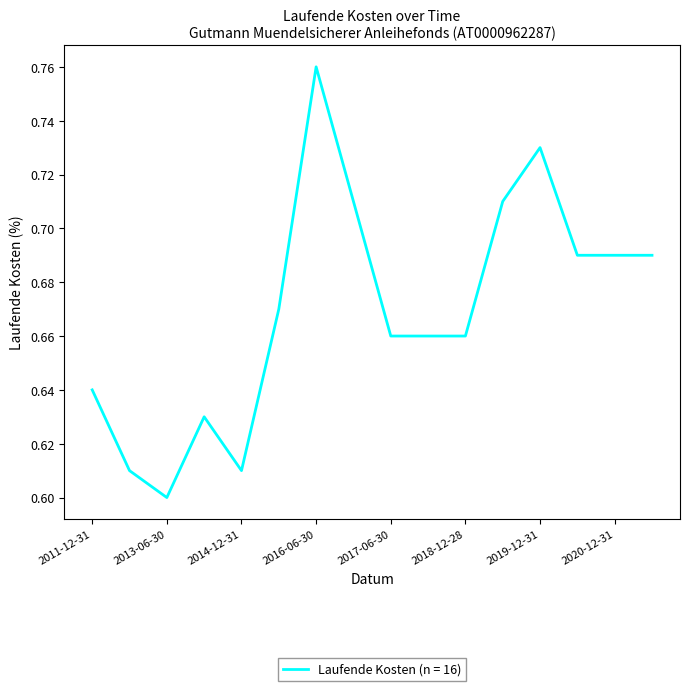

Which label corresponds to the smallest value in the chart?

2013-06-30